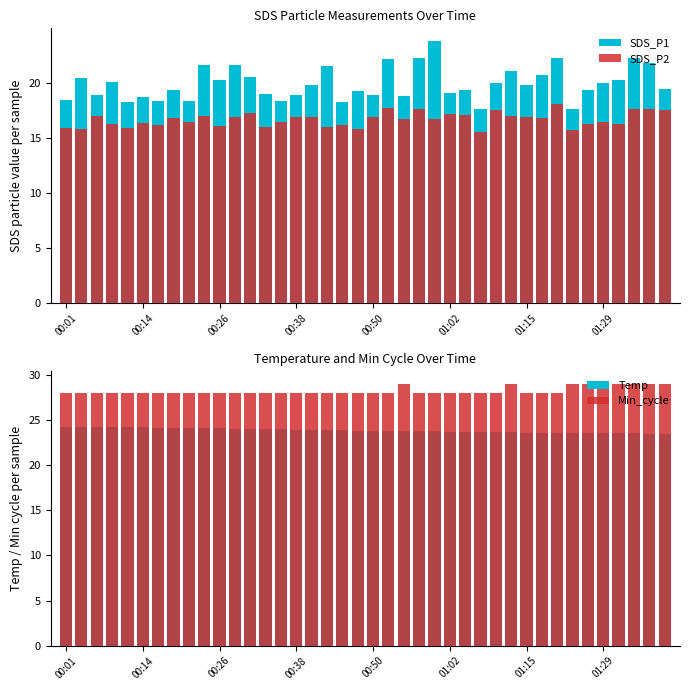

Is the value of SDS_P2 at 30 greater than the value of Min_cycle at 00:14?

No